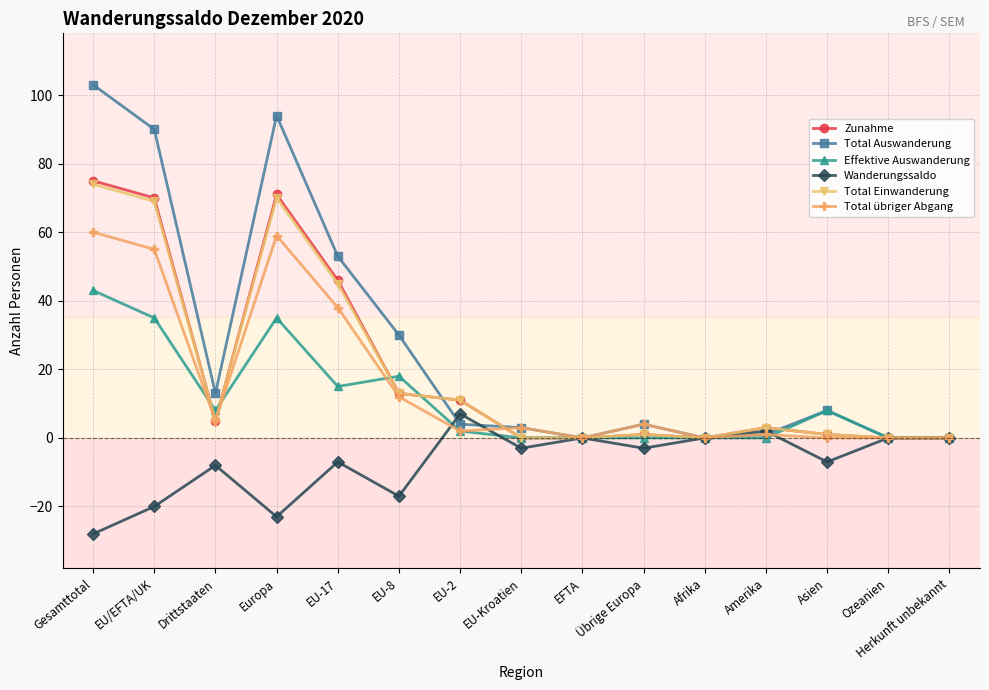

At which category is the sum across all series the highest?

Gesamttotal